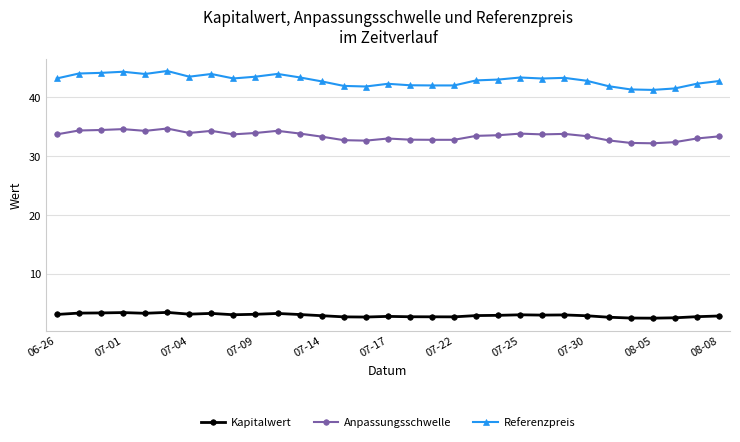

True or false: Referenzpreis and Kapitalwert cross at least once.

False